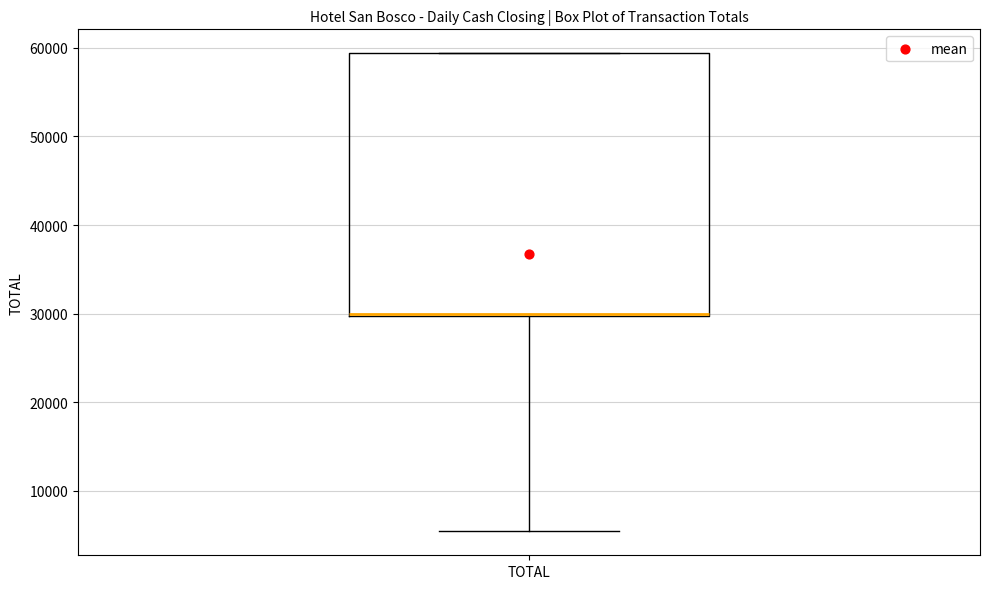

Read this box plot against the y-axis: the position of the median line, the range covered by the box, and the ends of both whiskers. The values are not printed on the chart, so give them approximately, as read against the axis.

median 30000, box 30000 to 59000, whiskers 5000 to 59000